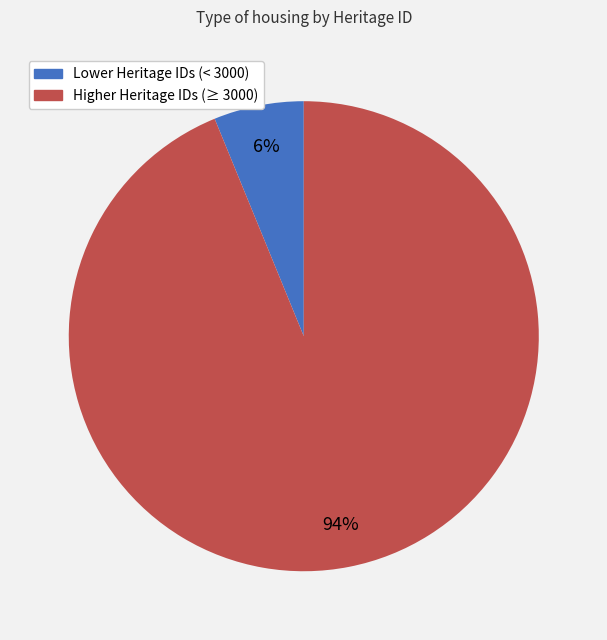

Is there a majority slice in this chart?

Yes